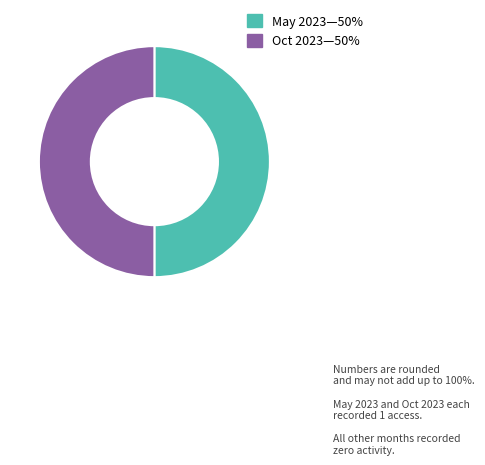

How many segments does this pie chart have?

2